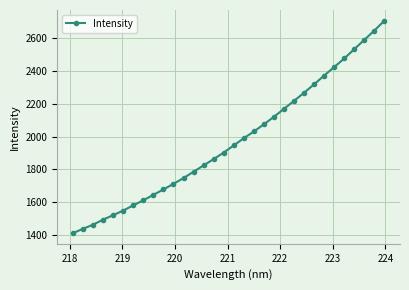

What is the value of the 11th point from the left?

1711.9